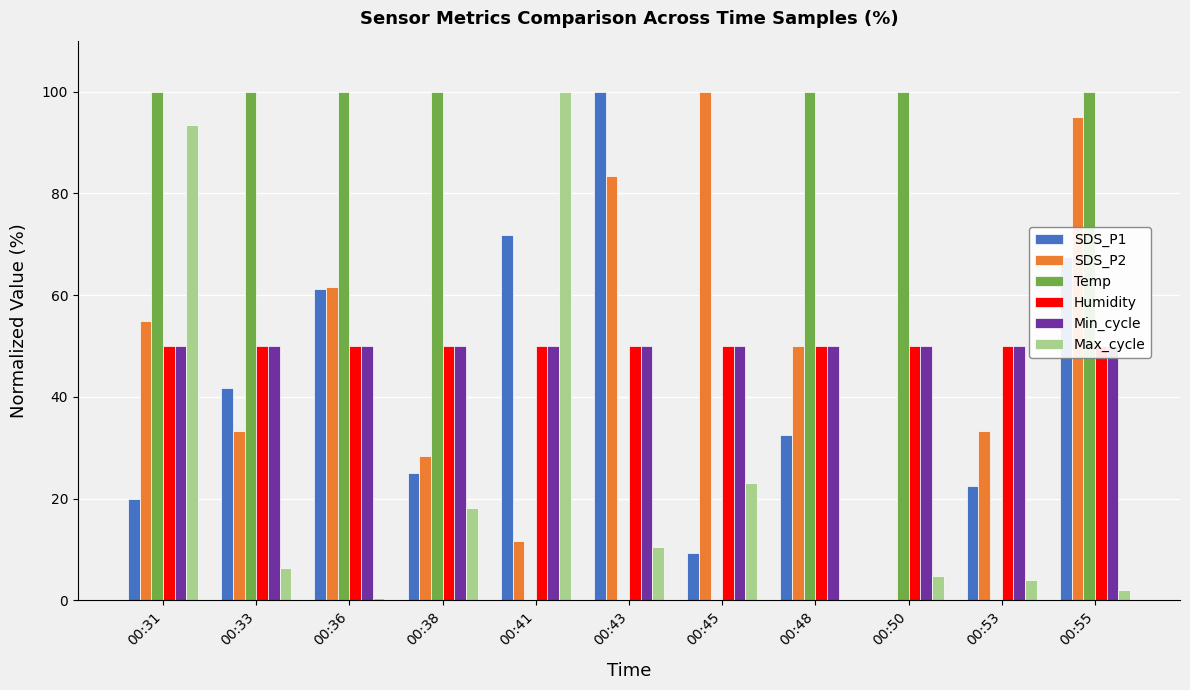

What is the maximum value shown in the chart?

100.0